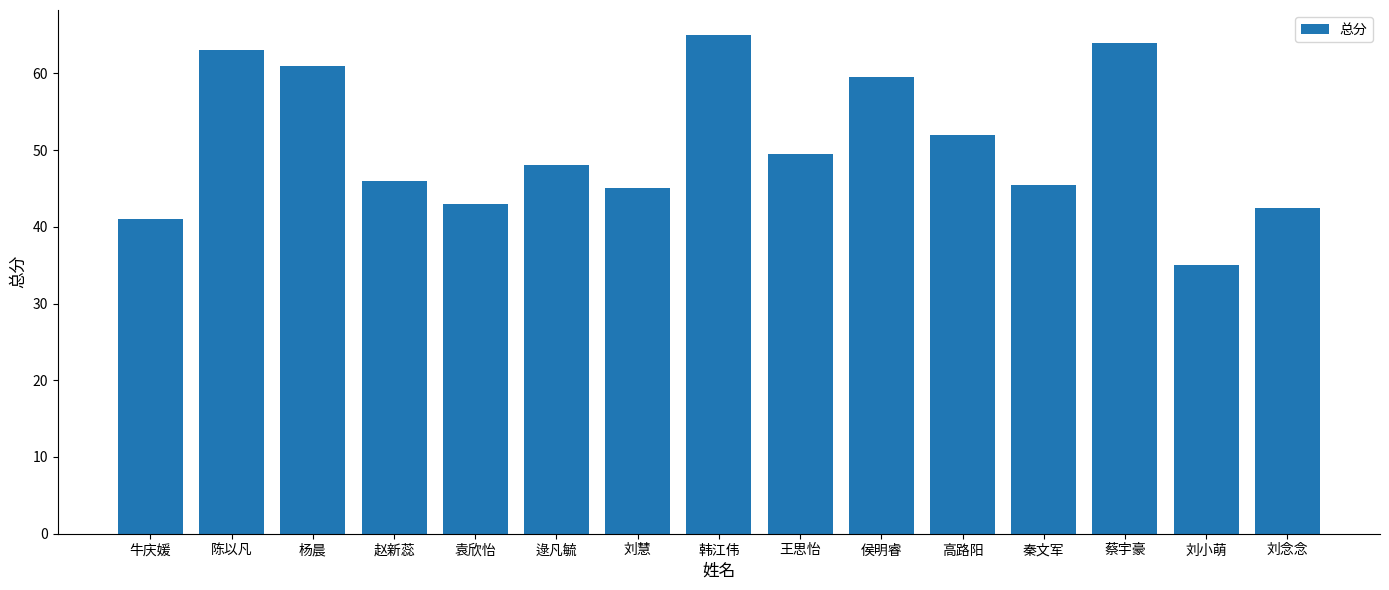

What is the label of the 12th bar from the left?

秦文军